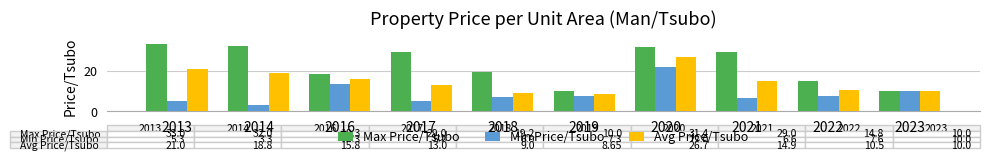

At which label does Avg Price/Tsubo first exceed 14?

2013